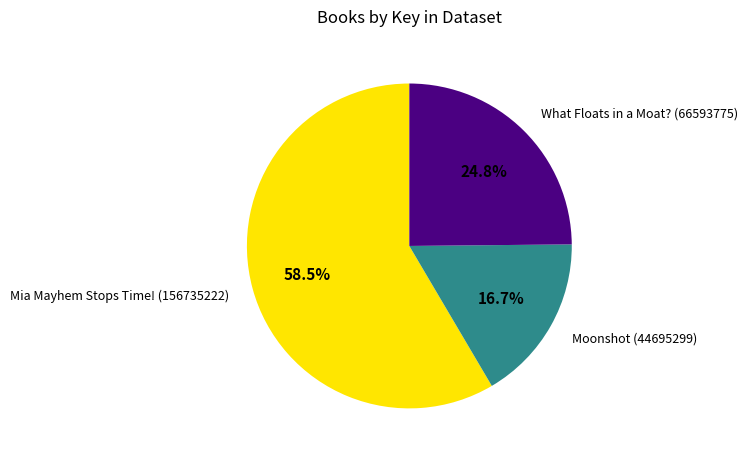

Approximately how many times larger is the value at Mia Mayhem Stops Time! (156735222) compared to Moonshot (44695299)?

3.5